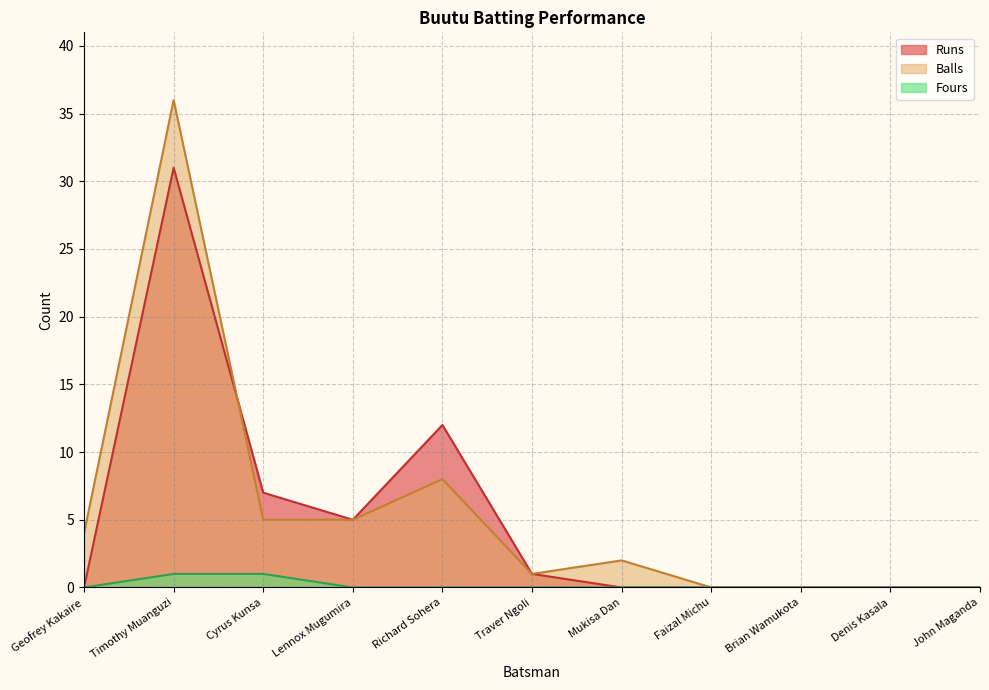

Does the chart have visible grid lines?

Yes